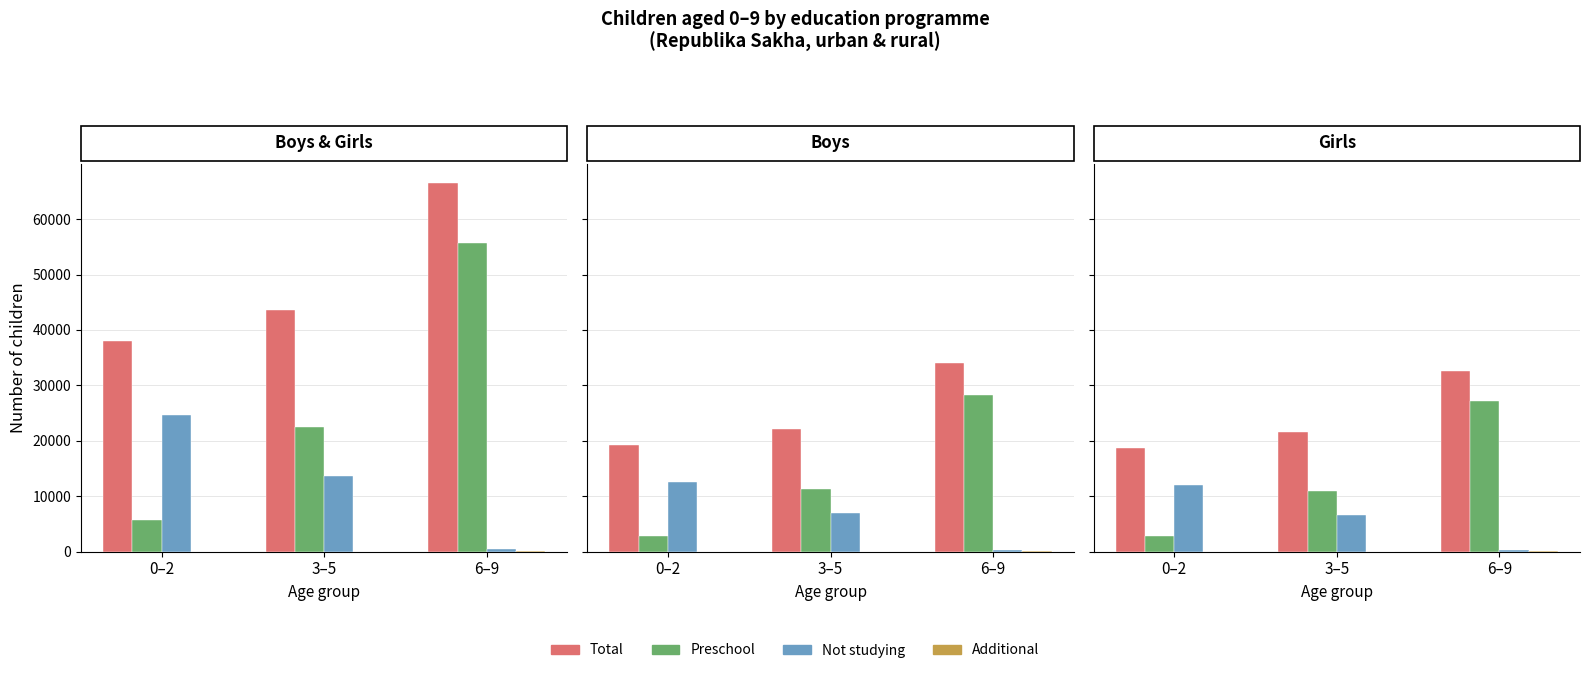

How many categories are shown in the chart?

3